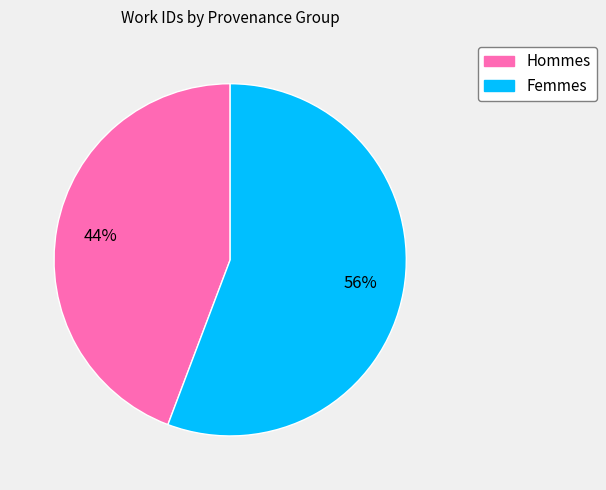

How many segments does this pie chart have?

2